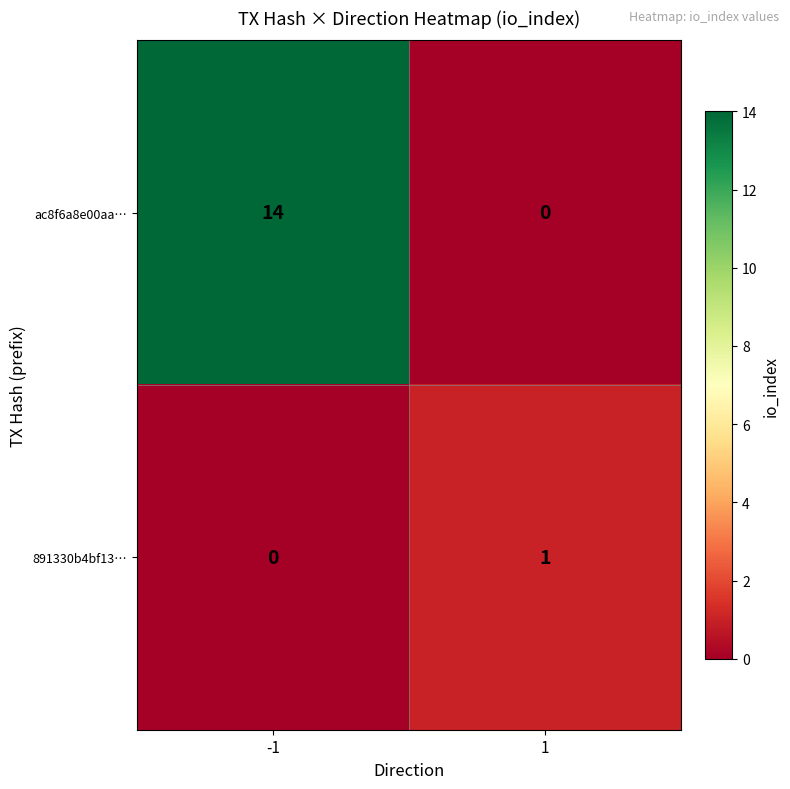

Which series has the widest spread of values?

ac8f6a8e00aa…